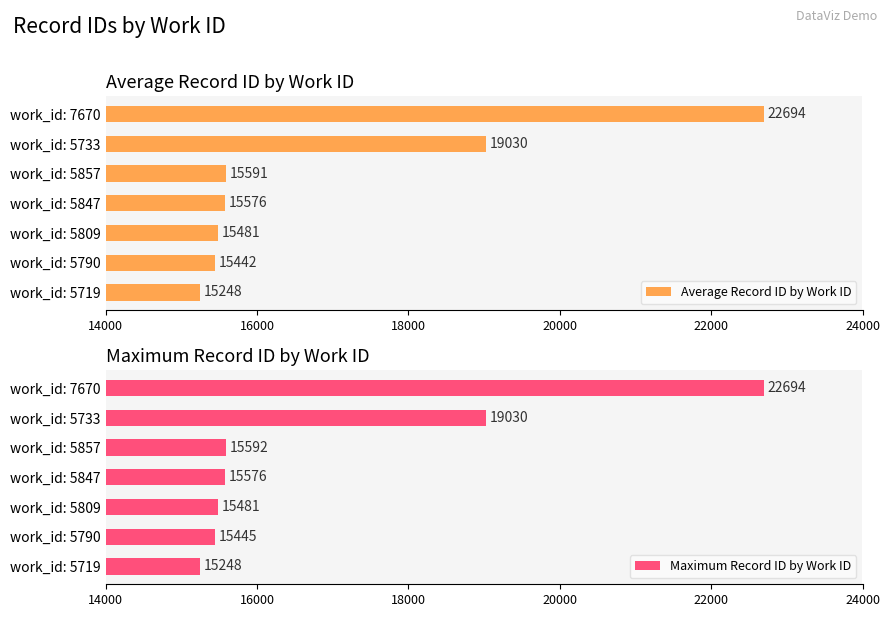

Is it true that Average Record ID by Work ID equals 33387.8 at work_id: 5733?

False